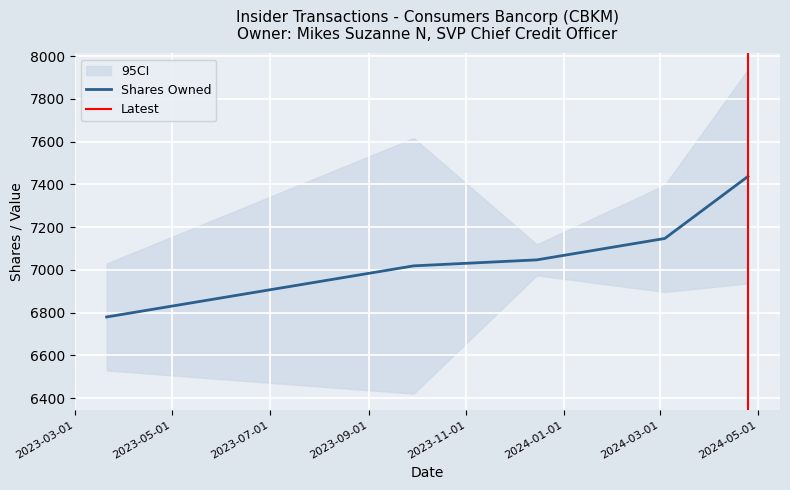

Does the chart display data point markers on the line(s)?

No